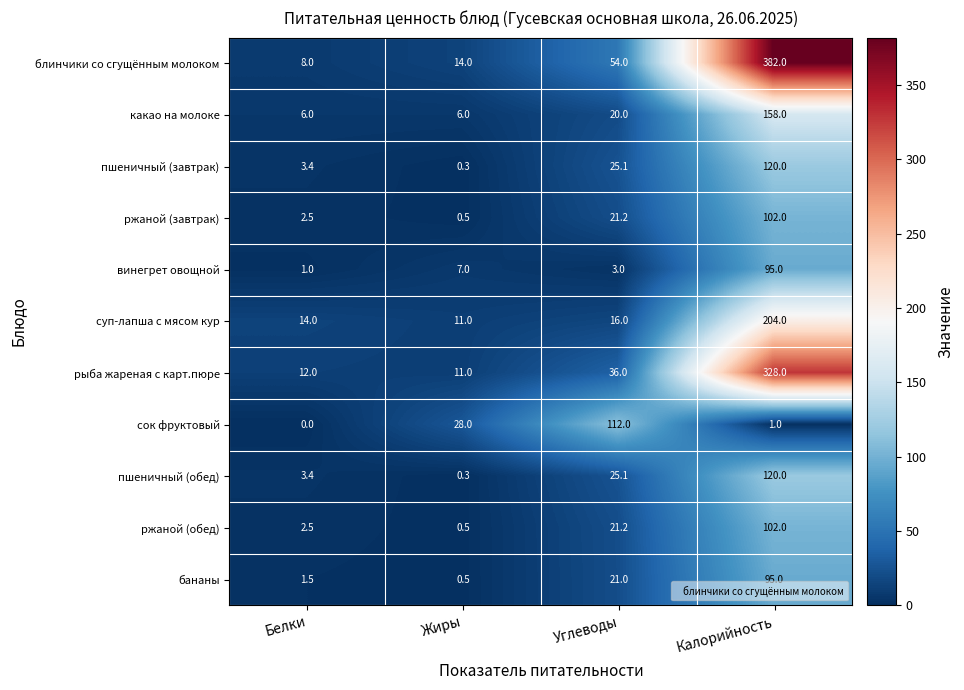

The value of ржаной (обед) at Белки is 1.1. True or false?

False